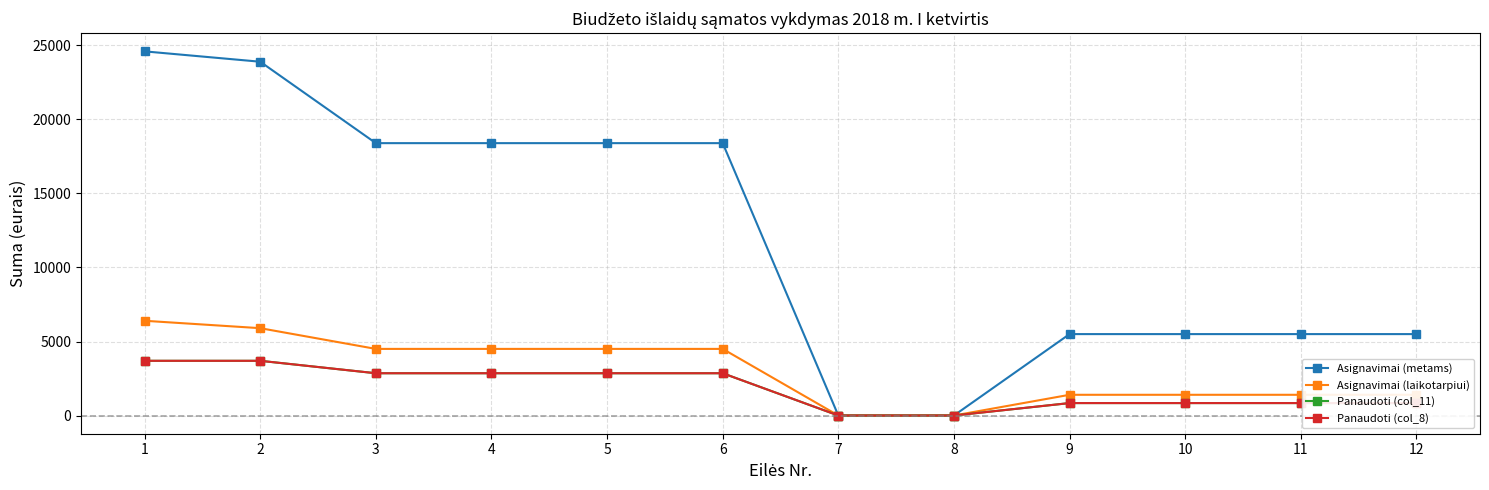

Does the chart have visible grid lines?

Yes